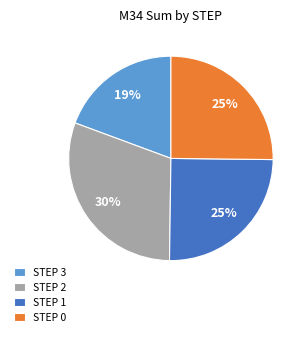

Is it true that STEP 3 is 19% of the pie?

True